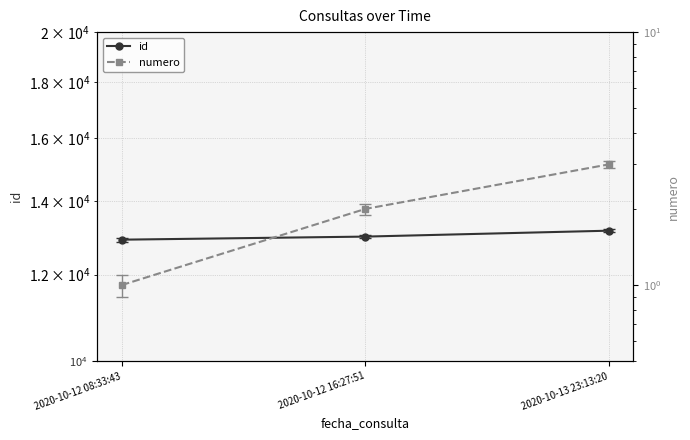

What are all the series names shown in the legend?

id, numero